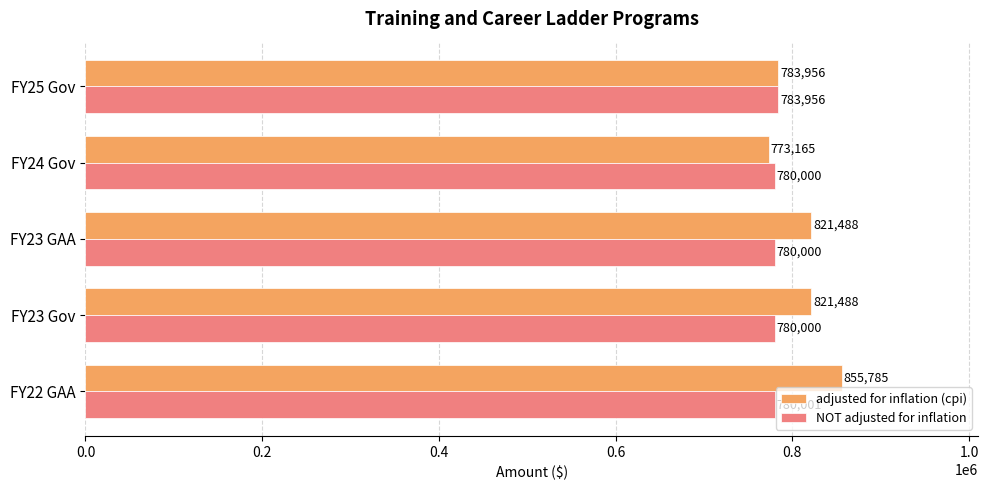

What is the sum of the adjusted for inflation (cpi) values at FY22 GAA and FY23 Gov?

1677273